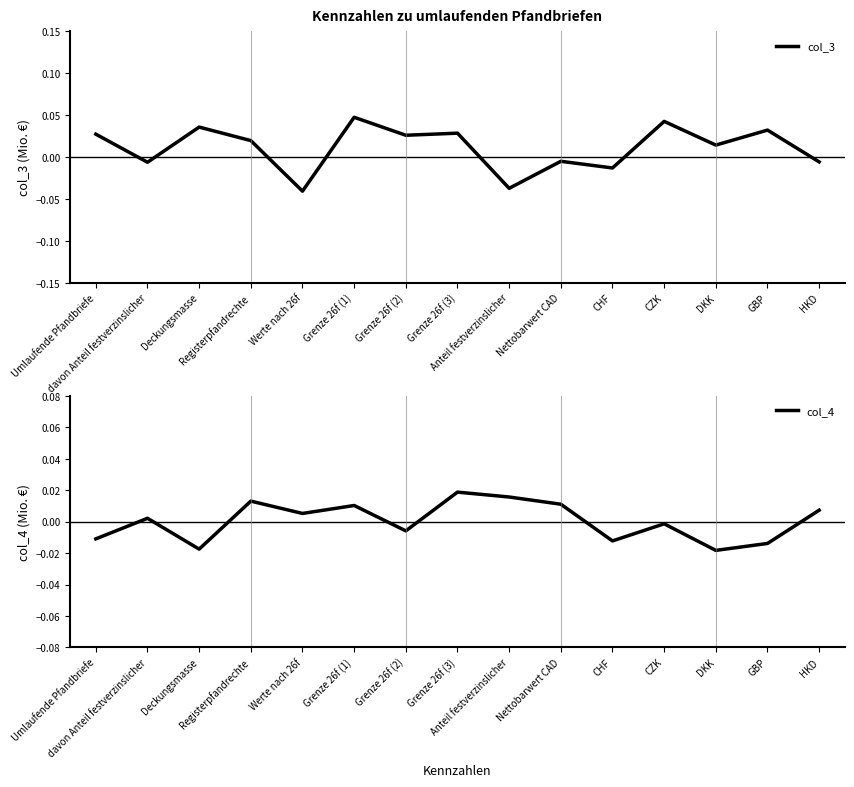

Reading left to right, list all the values displayed in this chart.

col_3: 0.0	-0.0	0.0	0.0	-0.0	0.0	0.0	0.0	-0.0	-0.0	-0.0	0.0	0.0	0.0	-0.0
col_4: -0.0	0.0	-0.0	0.0	0.0	0.0	-0.0	0.0	0.0	0.0	-0.0	-0.0	-0.0	-0.0	0.0